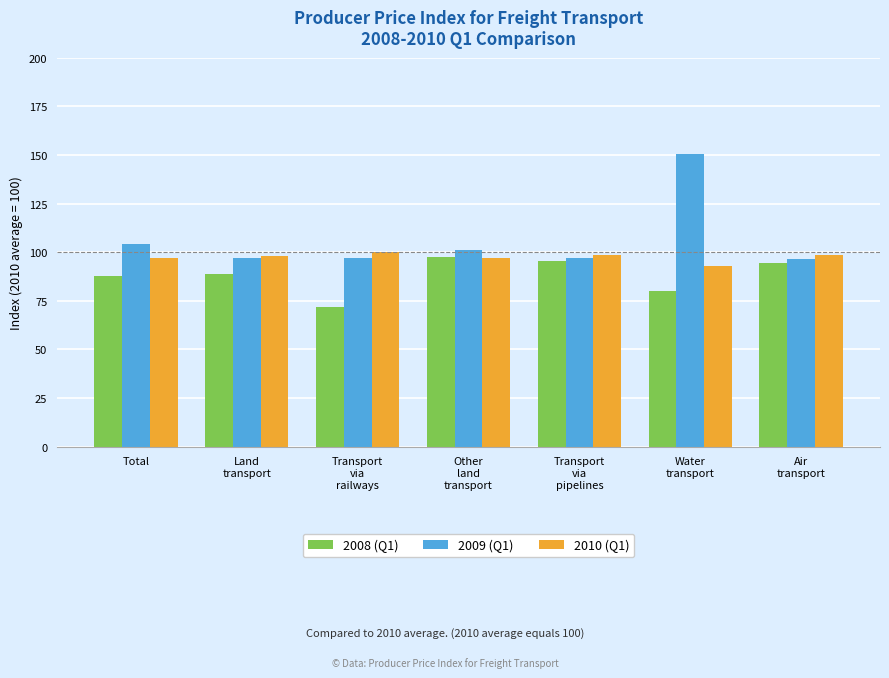

What is the label of the 6th bar from the right?

Land
transport